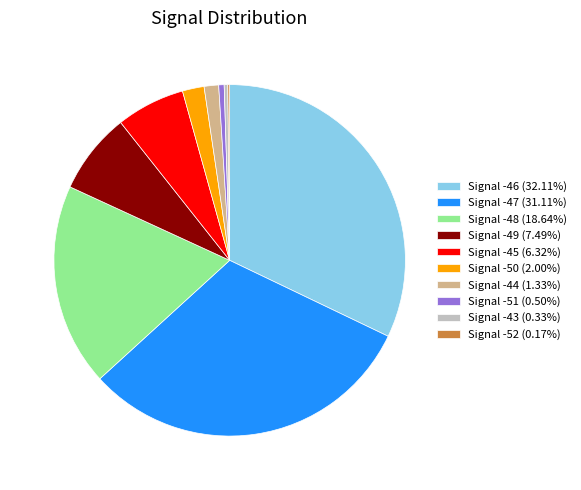

Approximately how many times larger is the value at Signal -50 (2.00%) compared to Signal -44 (1.33%)?

1.5